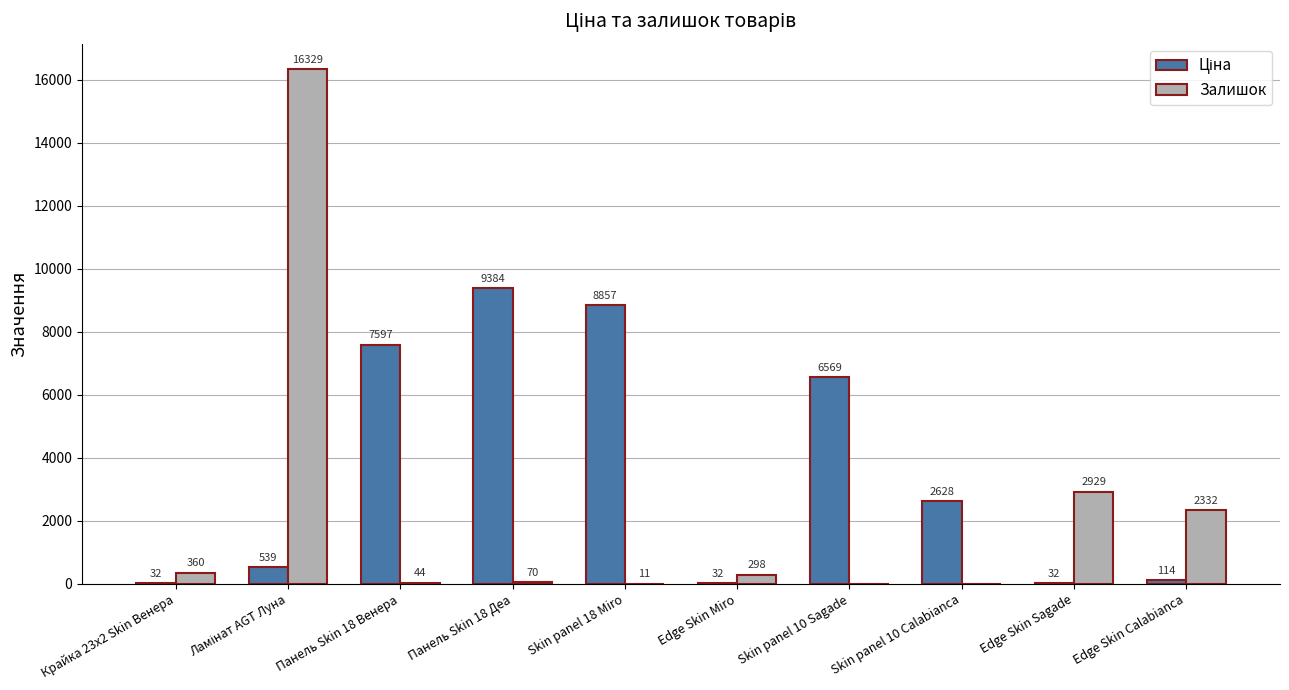

The value of Залишок at Edge Skin Calabianca is 2332.0. True or false?

True